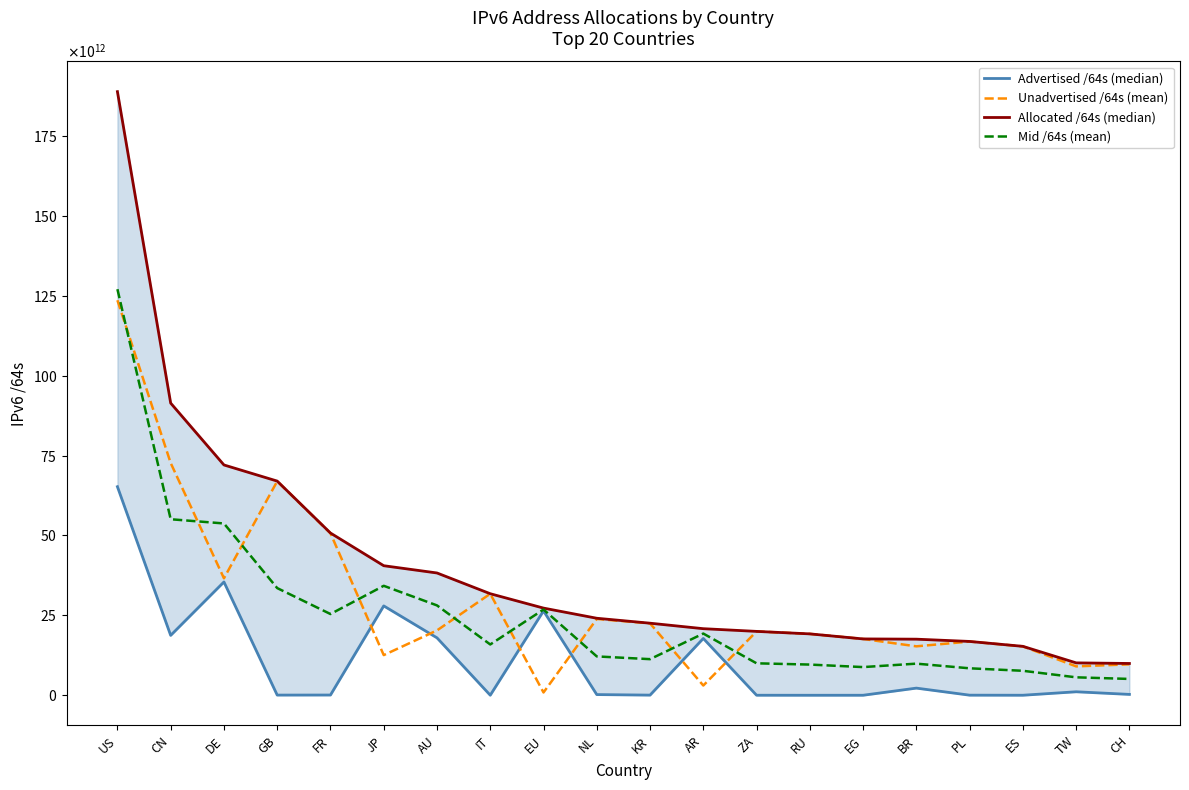

Is the value of Mid /64s (mean) at ZA greater than the value of Unadvertised /64s (mean) at KR?

No